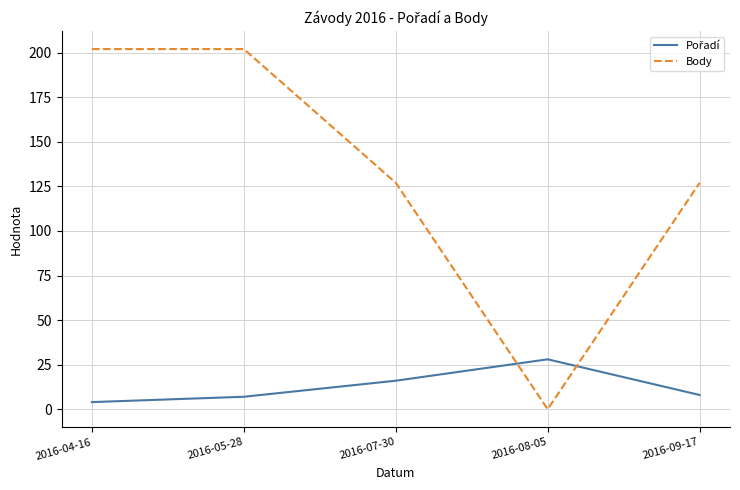

Which category has the lowest value in the Body series?

2016-08-05